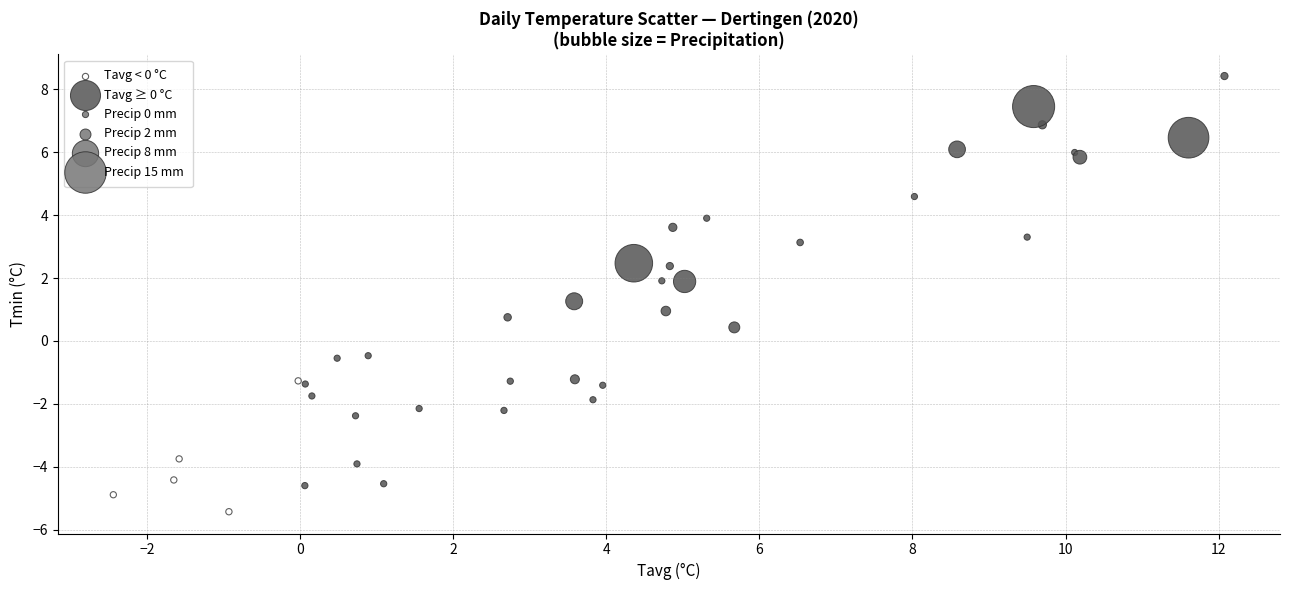

Which series contains the lowest Y value?

Tavg < 0 °C